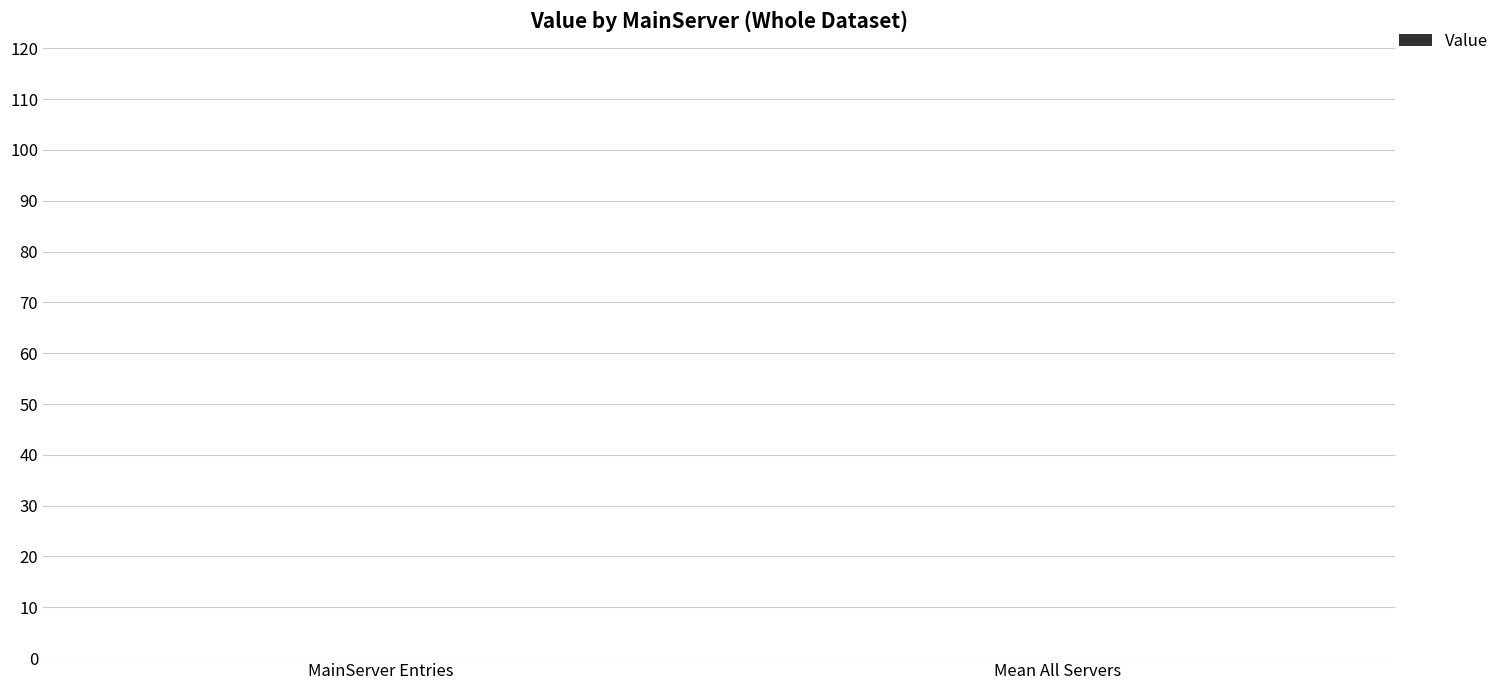

The value at ADD is 104. True or false?

False